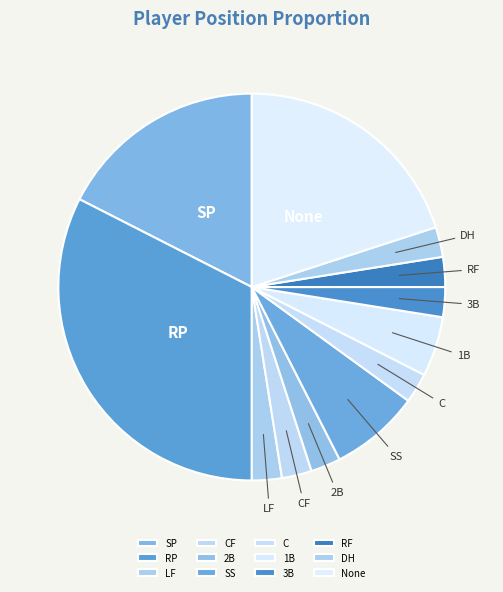

How many segments does this pie chart have?

12